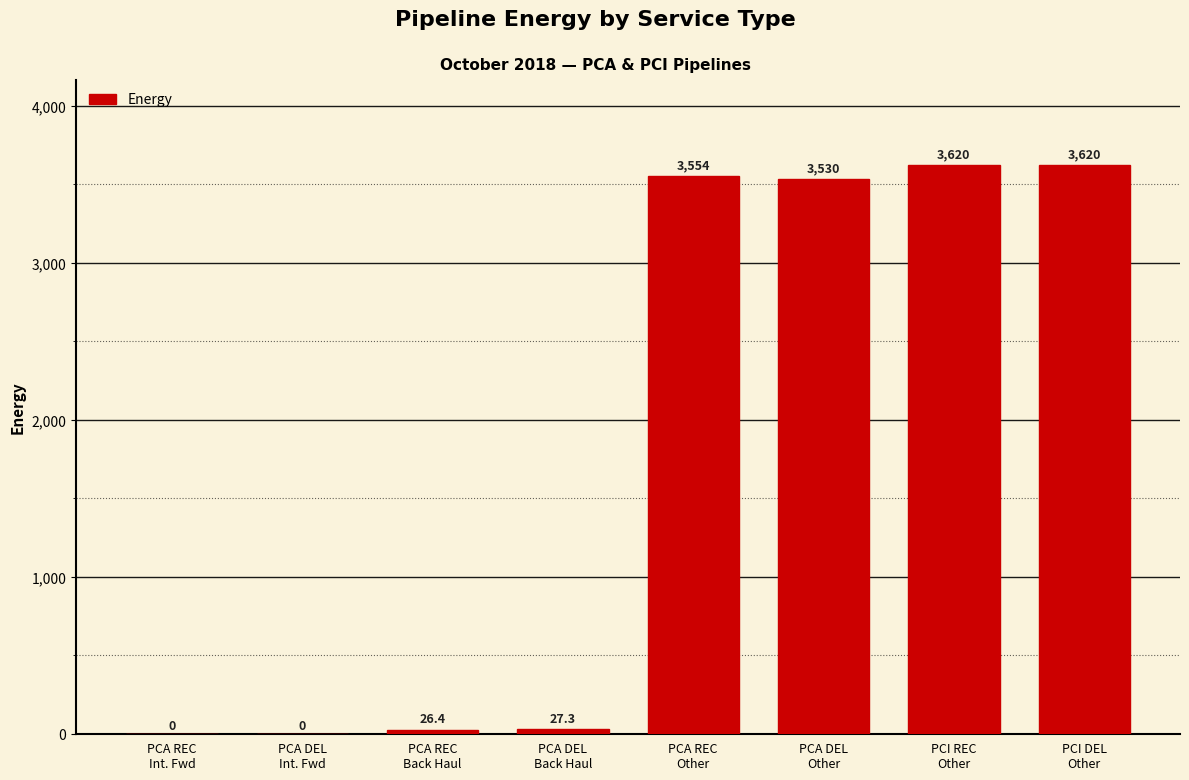

How many distinct data groups are displayed?

1